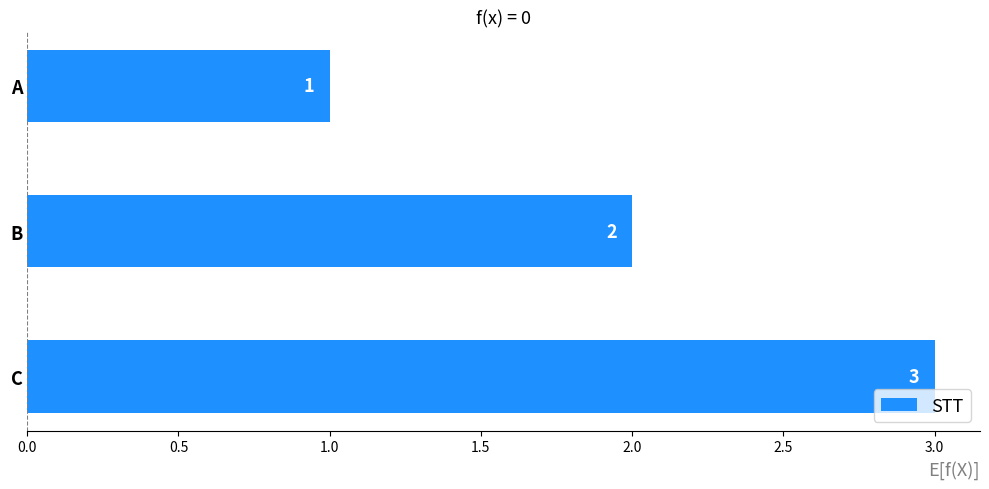

What is the average value?

2